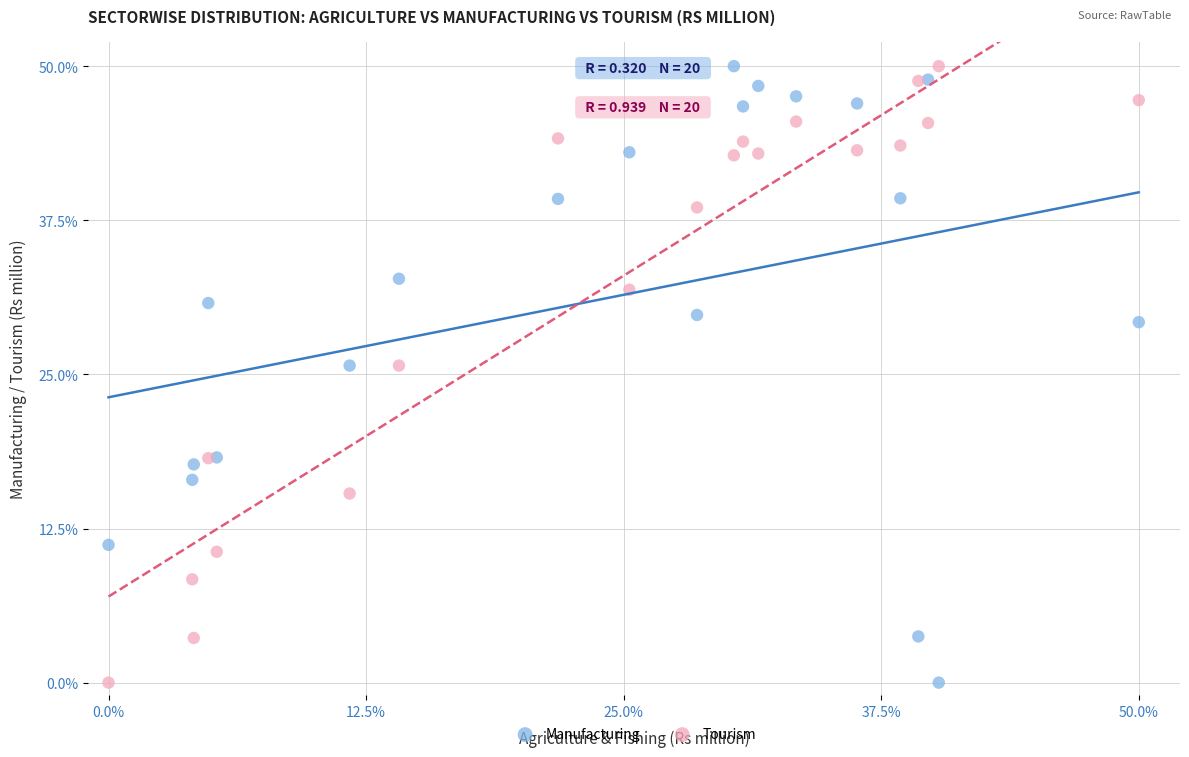

What is the X range (max minus min) for the scatter plot?

50.0